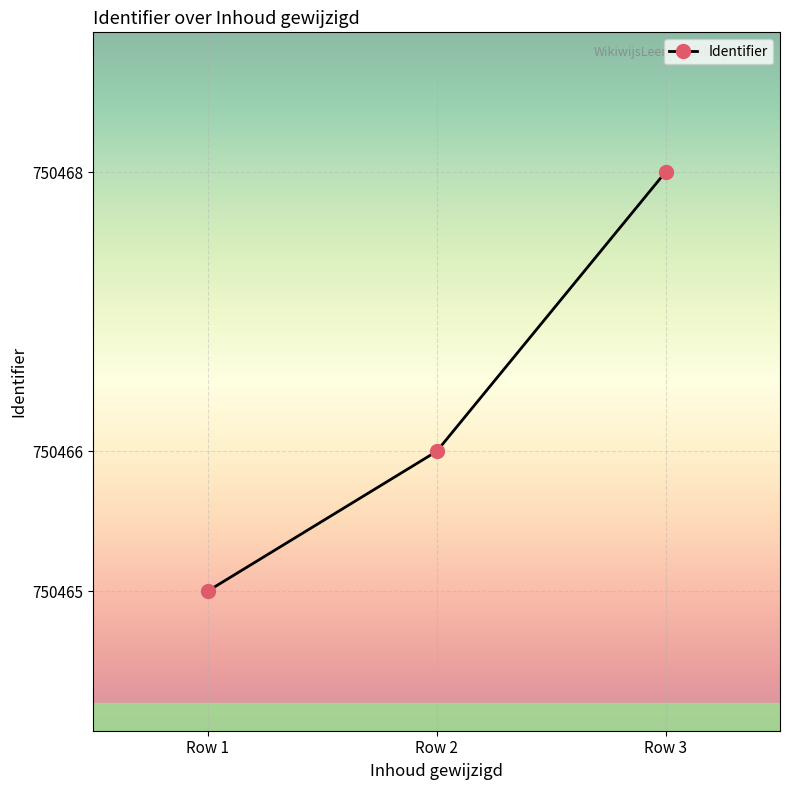

What is the change in value from Row 1 to Row 2?

+1